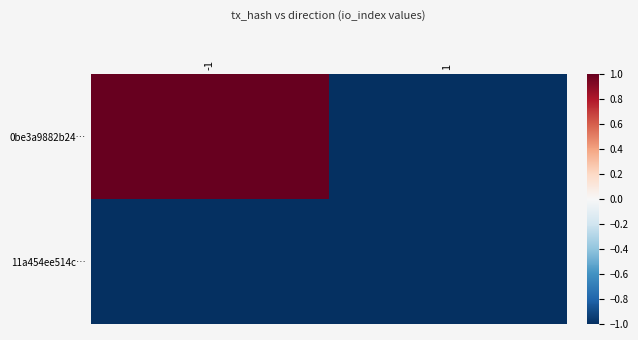

At which category is the sum across all series the highest?

-1